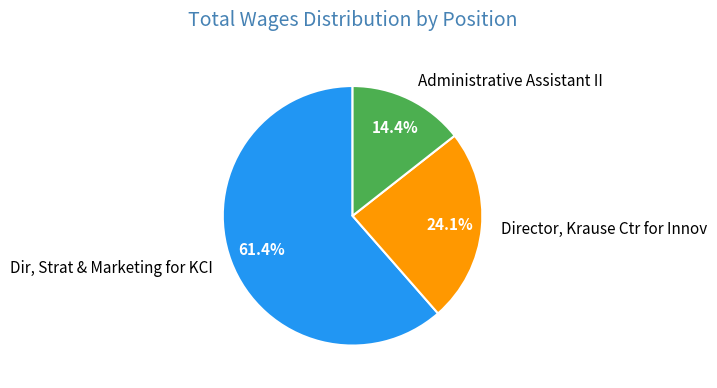

The Administrative Assistant II slice represents 14% of the pie. True or false?

True